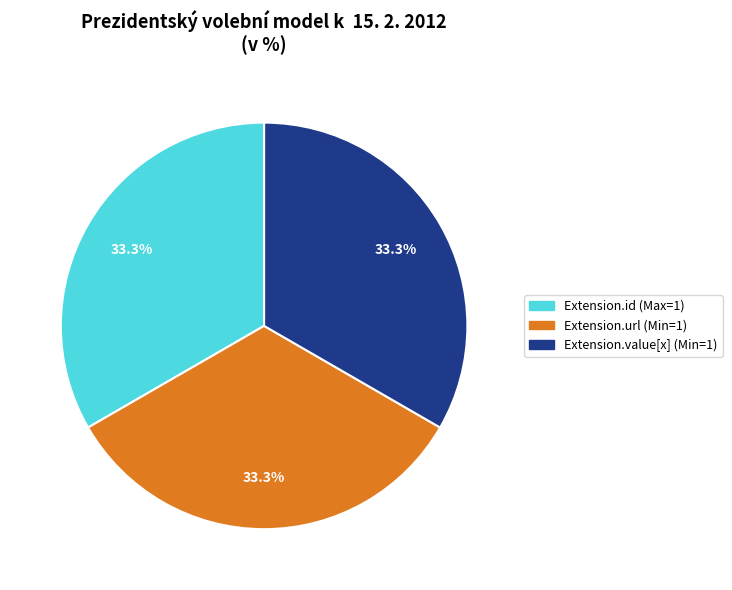

Is there any slice that represents more than half of the pie?

No